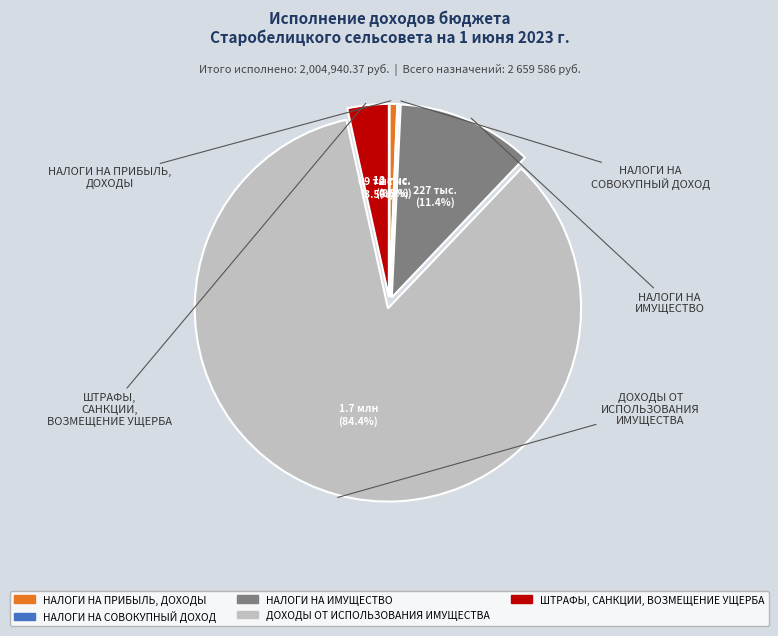

Is the sum of НАЛОГИ НА ИМУЩЕСТВО and ДОХОДЫ ОТ ИСПОЛЬЗОВАНИЯ ИМУЩЕСТВА greater than half?

Yes